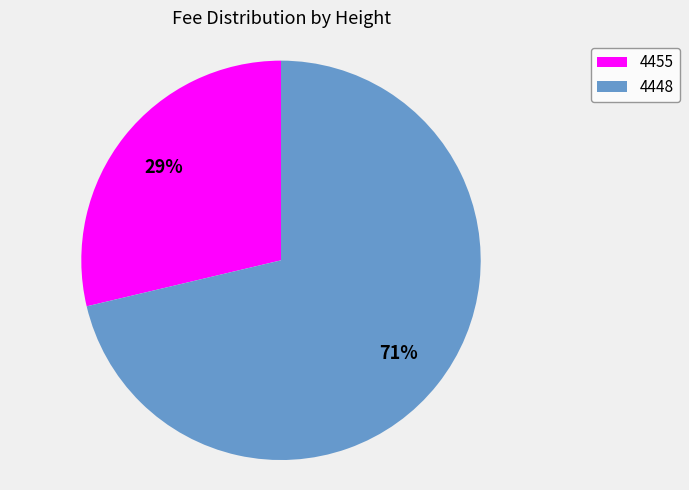

Between 4455 and 4448, which is larger?

4448